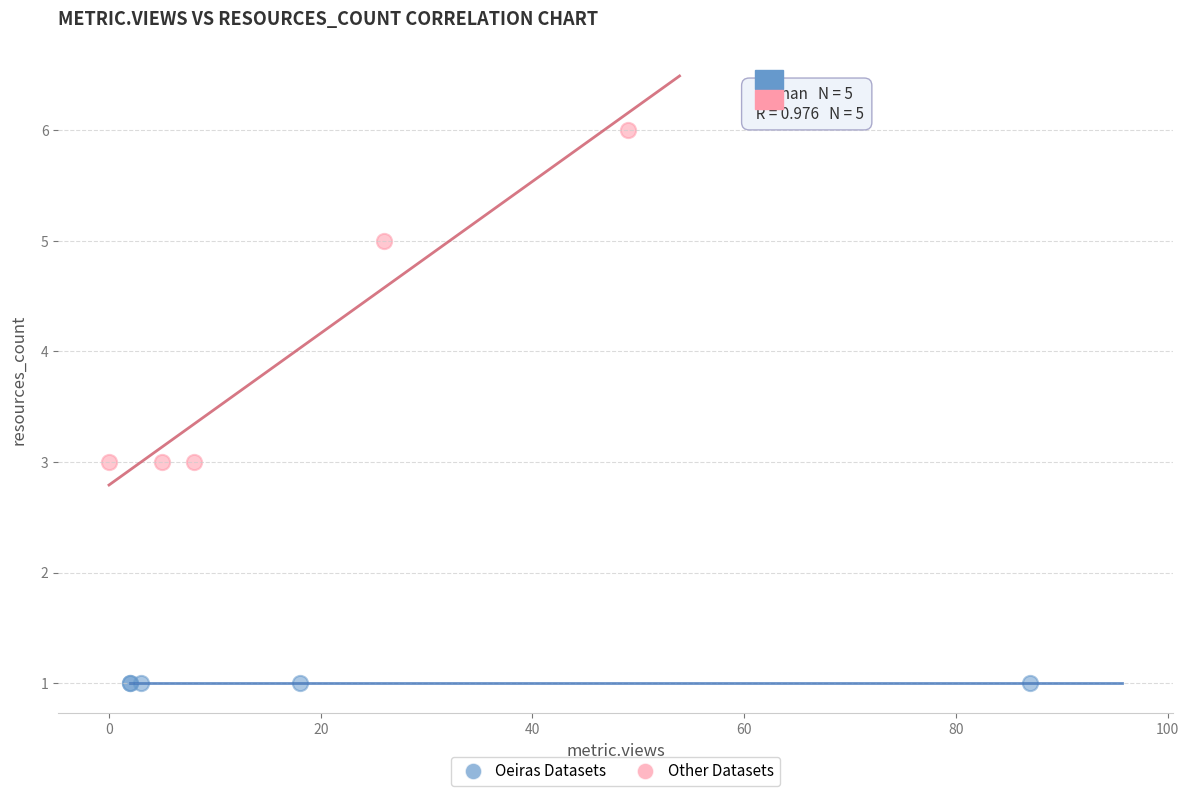

Which series contains the lowest Y value?

Oeiras Datasets